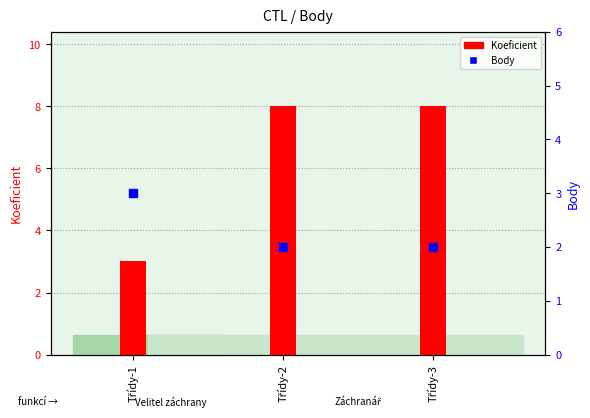

At how many categories does at least one series exceed 5?

2